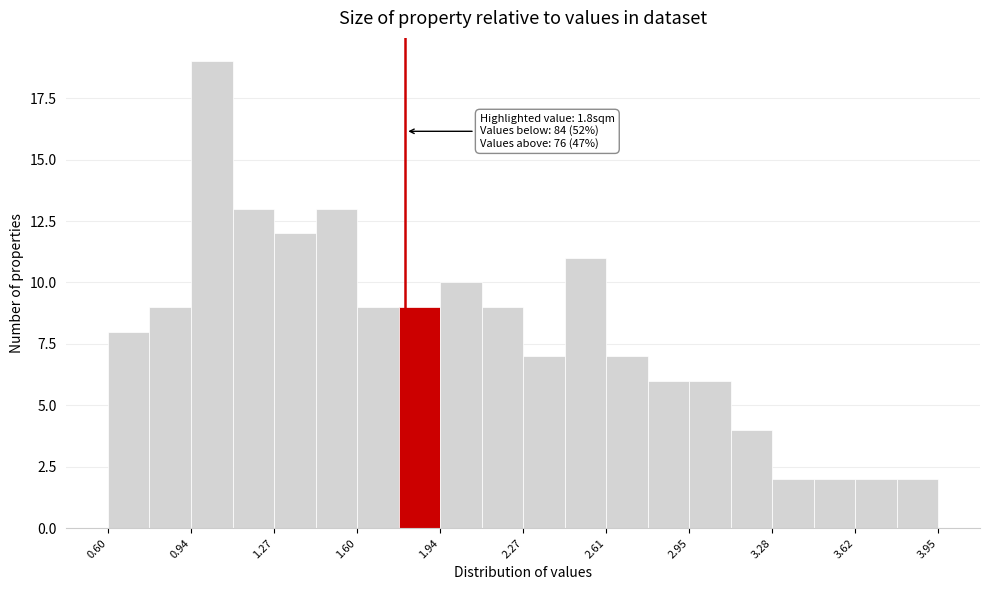

Around what value on the x-axis is the tallest bar? Give the approximate position of its centre, as read against the axis.

1.00